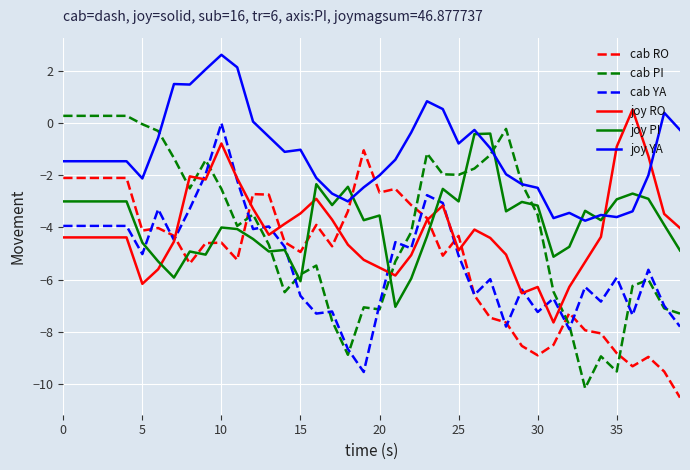

Does the chart have visible grid lines?

Yes